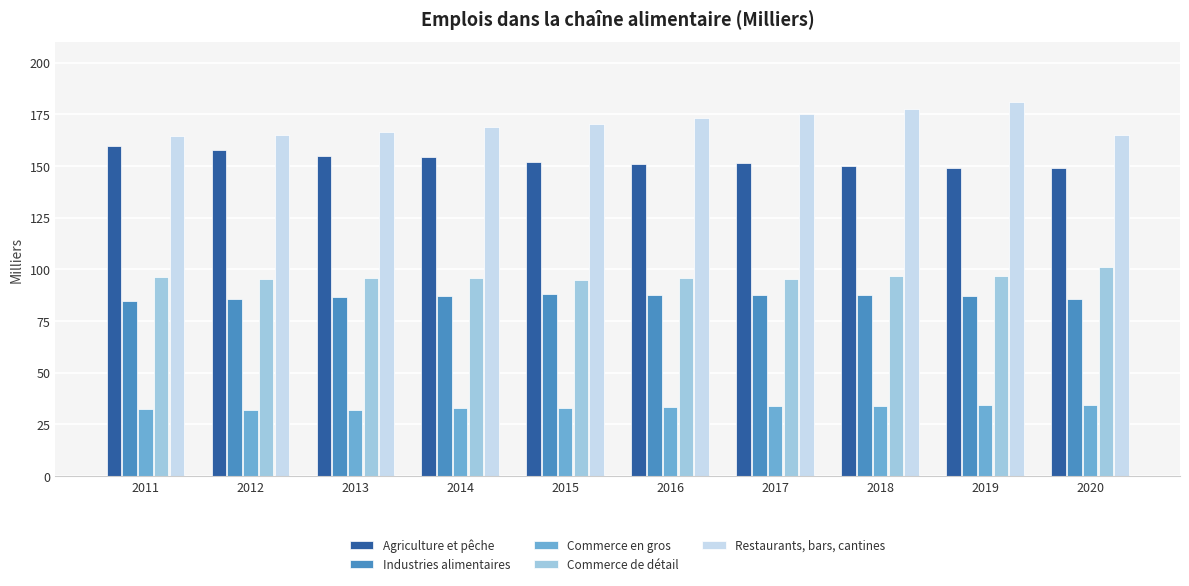

What is the average value of the Commerce de détail series?

96.4